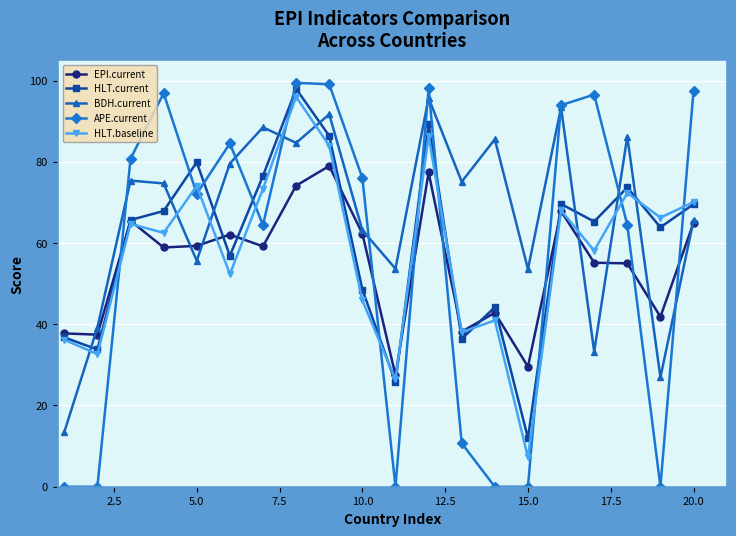

What is the minimum value for EPI.current?

27.4